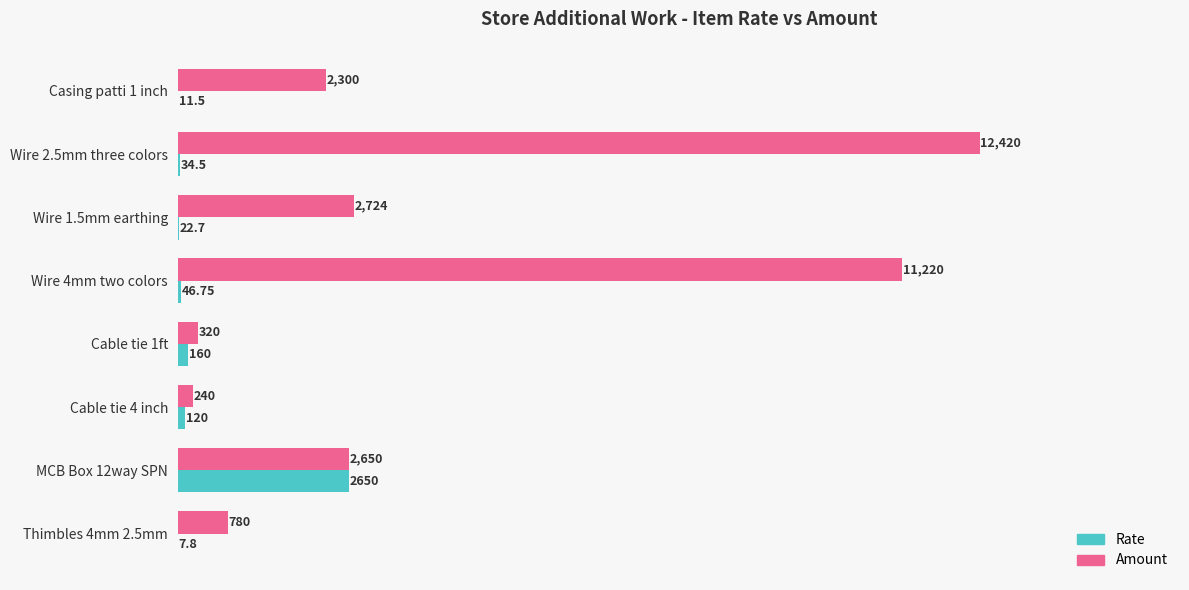

Where is Amount nearest to the value 6330?

Wire 1.5mm earthing